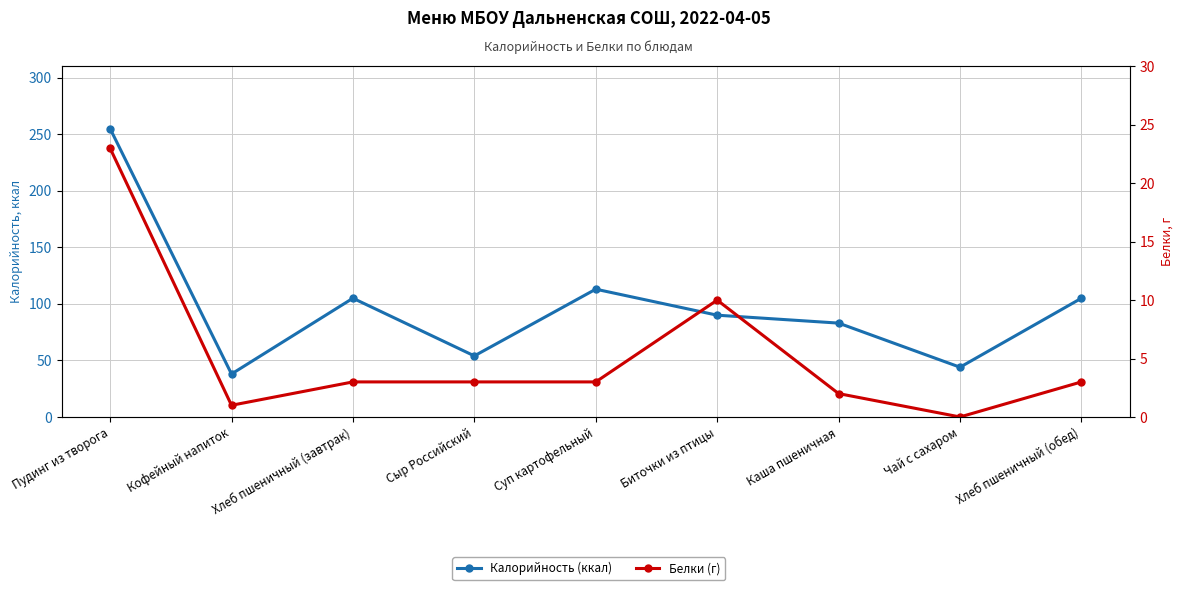

What are all the series names shown in the legend?

Калорийность (ккал), Белки (г)